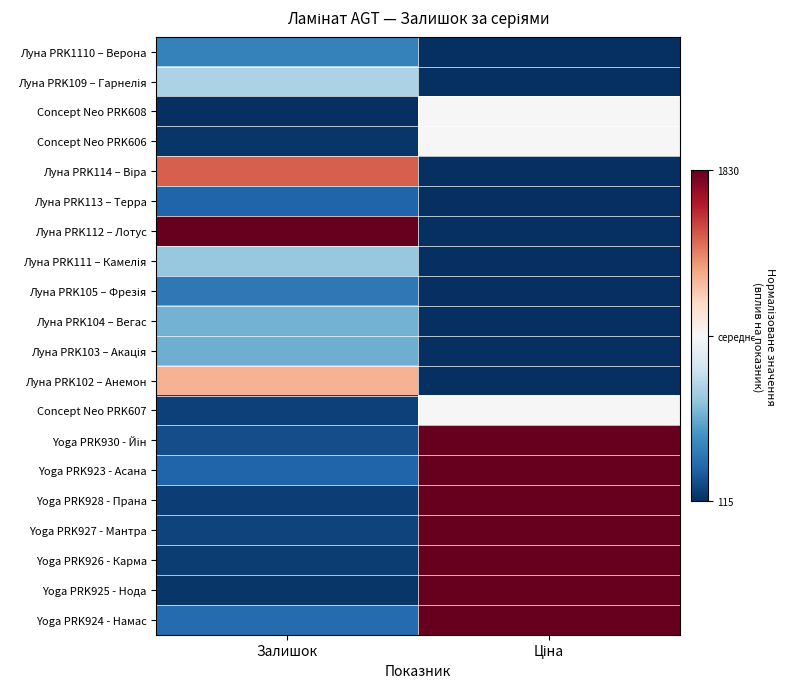

List the series in order of their peak value, highest first.

Луна PRK112 – Лотус, Yoga PRK930 - Йін, Yoga PRK923 - Асана, Yoga PRK928 - Прана, Yoga PRK927 - Мантра, Yoga PRK926 - Карма, Yoga PRK925 - Нода, Yoga PRK924 - Намас, Луна PRK114 – Віра, Луна PRK102 – Анемон, Concept Neo PRK608, Concept Neo PRK606, Concept Neo PRK607, Луна PRK109 – Гарнелія, Луна PRK111 – Камелія, Луна PRK104 – Вегас, Луна PRK103 – Акація, Луна PRK1110 – Верона, Луна PRK105 – Фрезія, Луна PRK113 – Терра